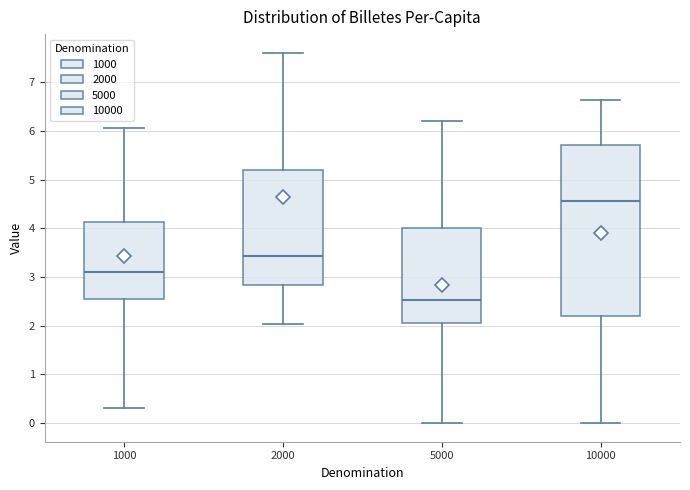

Where does the lower whisker of the box at x = 1000 end on the y-axis? The values are not printed on the chart, so give them approximately, as read against the axis.

0.3